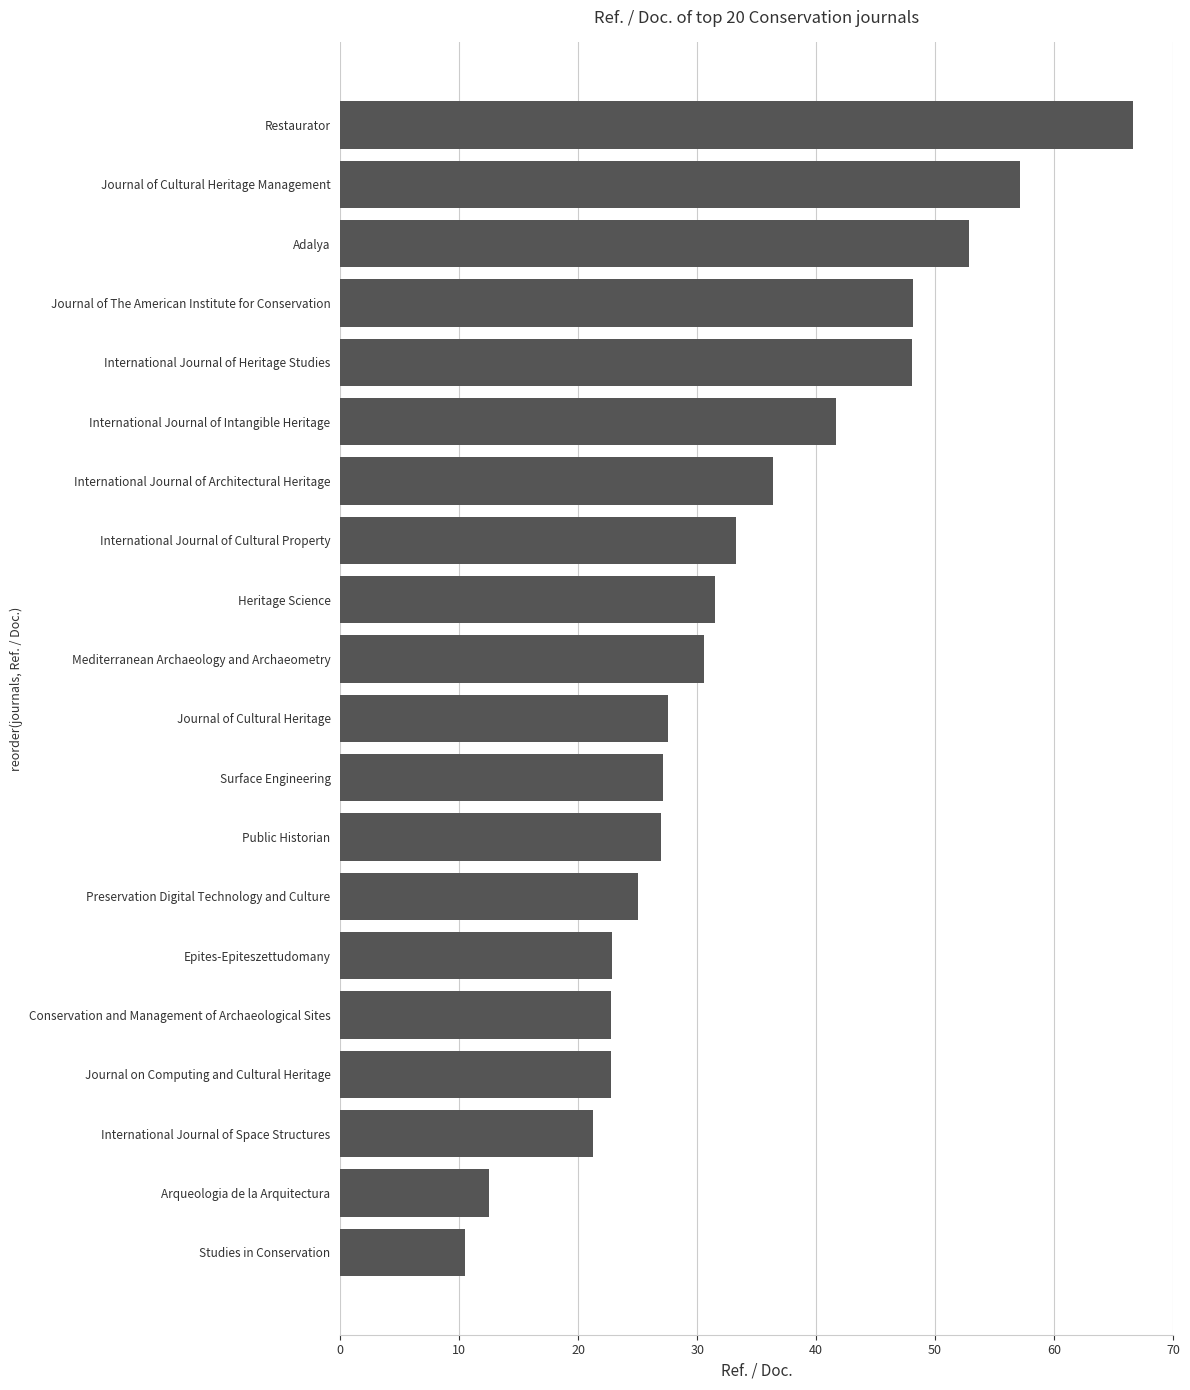

At which category does the chart reach its minimum across all series?

Studies in Conservation